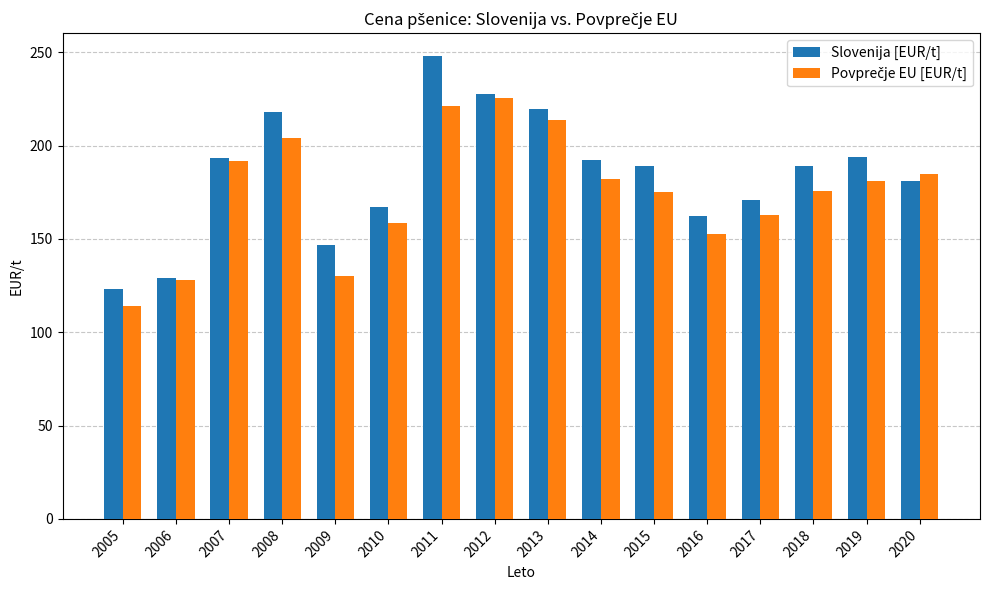

What is the total value across all series at 2012?

453.3